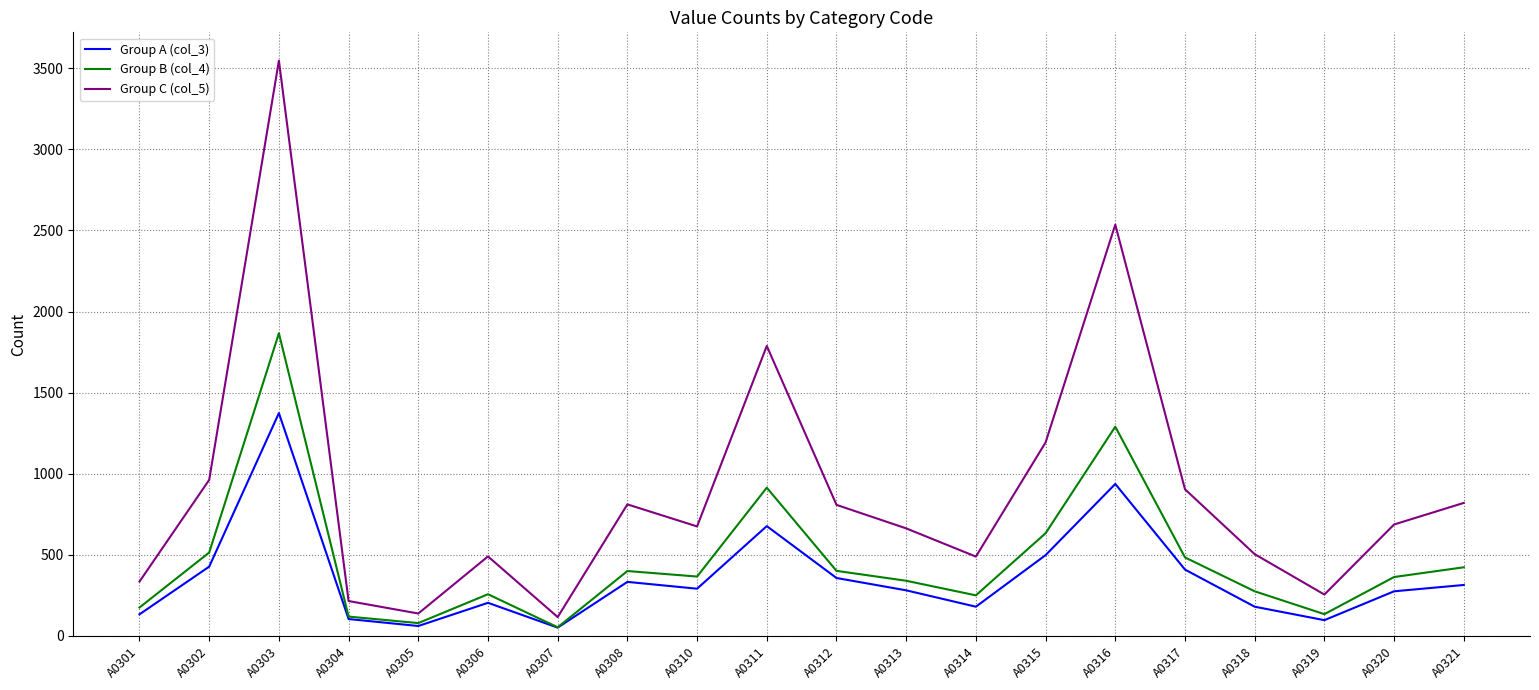

True or false: Group C (col_5) has a value of 808 at A0312.

True